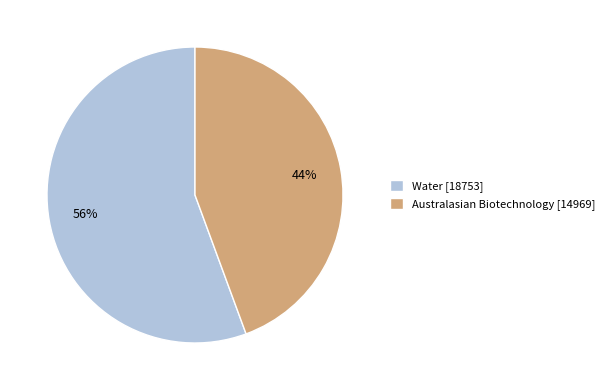

How many slices are in this pie chart?

2